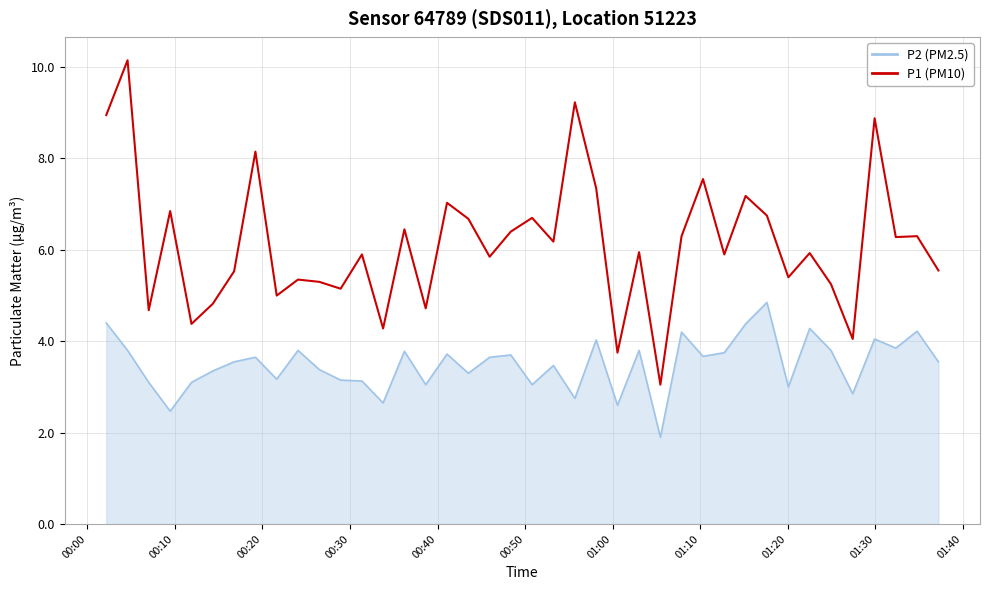

What is the maximum value shown in the chart?

10.2